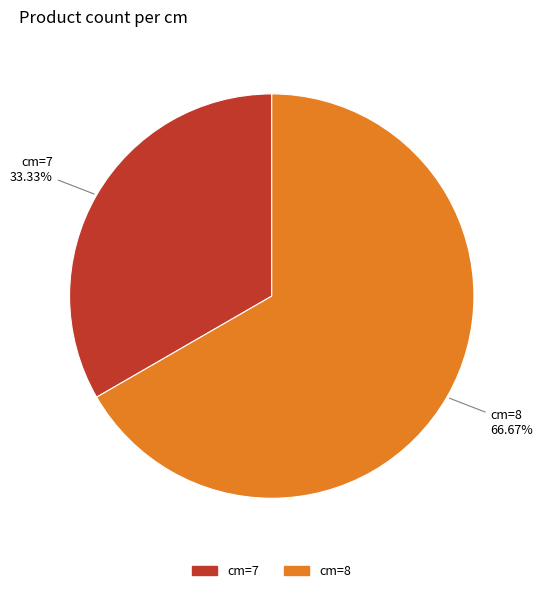

Is there a majority slice in this chart?

Yes